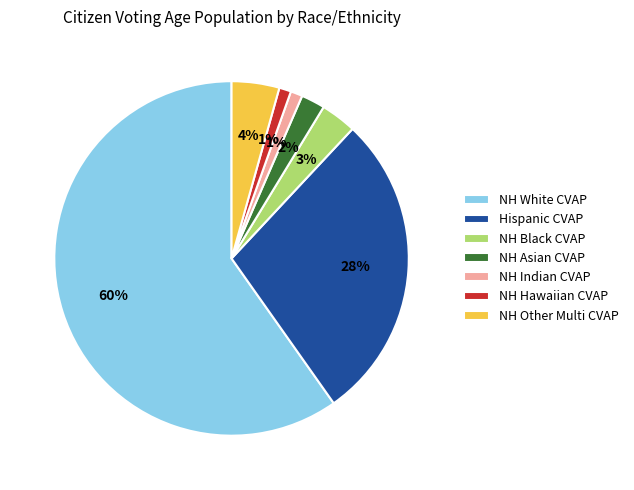

Is there any slice that represents more than half of the pie?

Yes